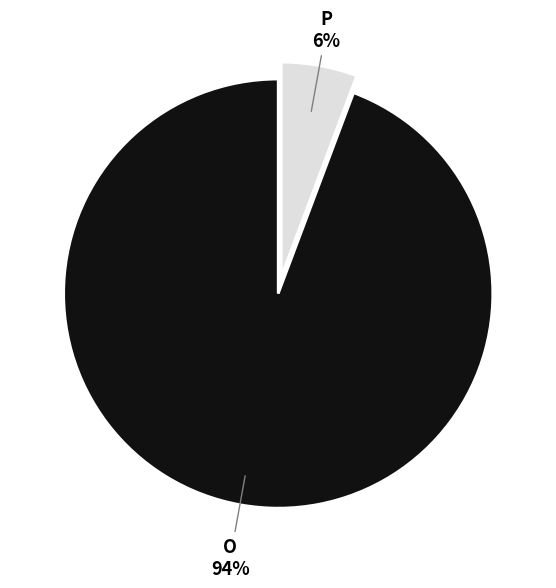

To the nearest percent, what is the average slice percentage?

50%